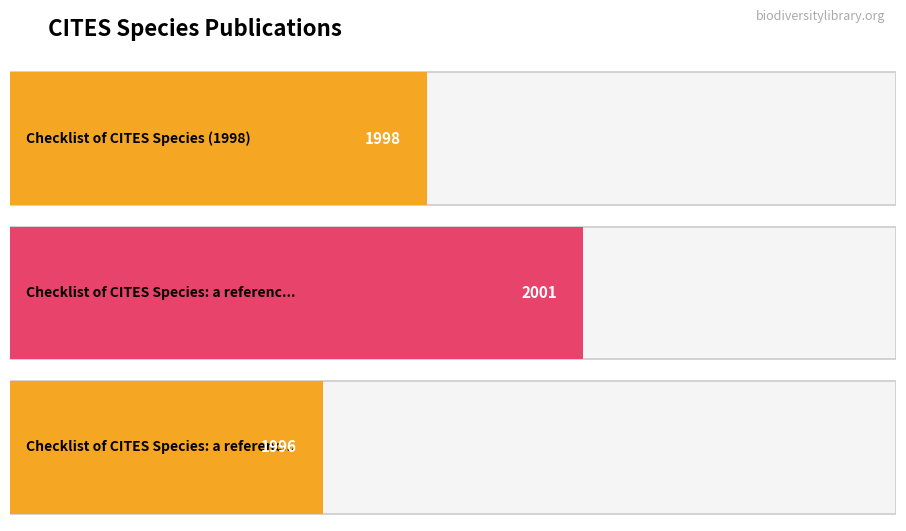

What is the sum of all values?

5995